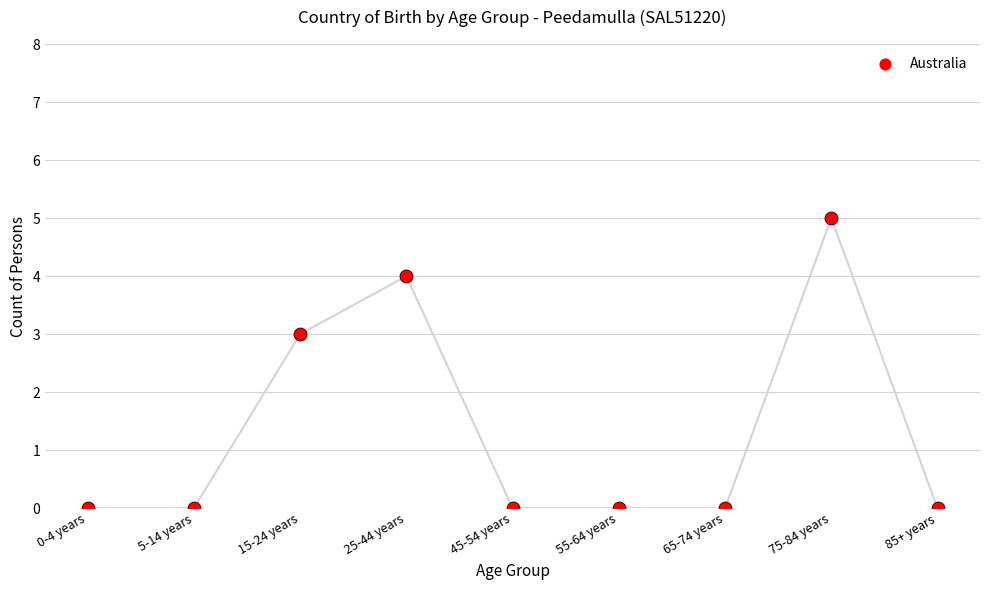

What is the change in value from 0-4 years to 75-84 years?

+5